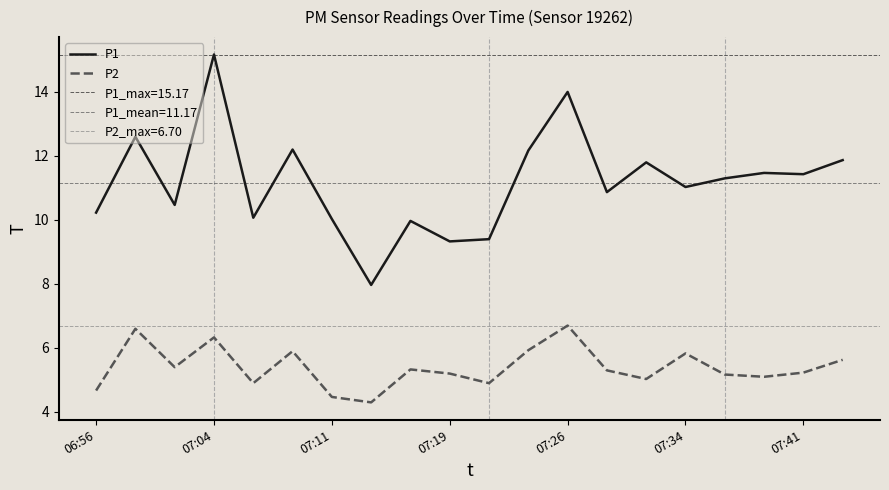

How many values in the P1 series exceed 11?

11